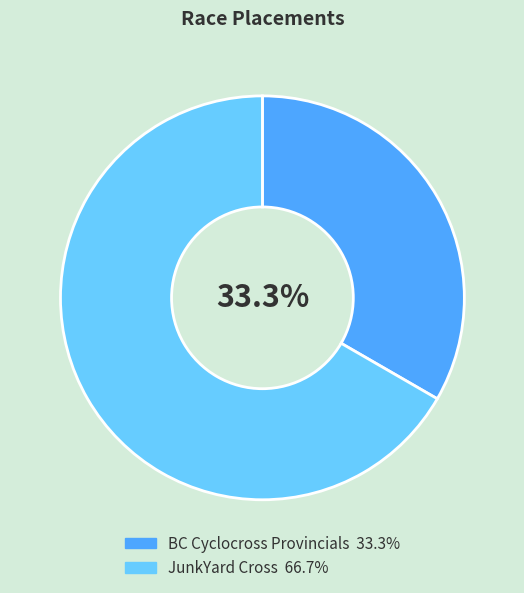

Does any single category account for the majority?

Yes